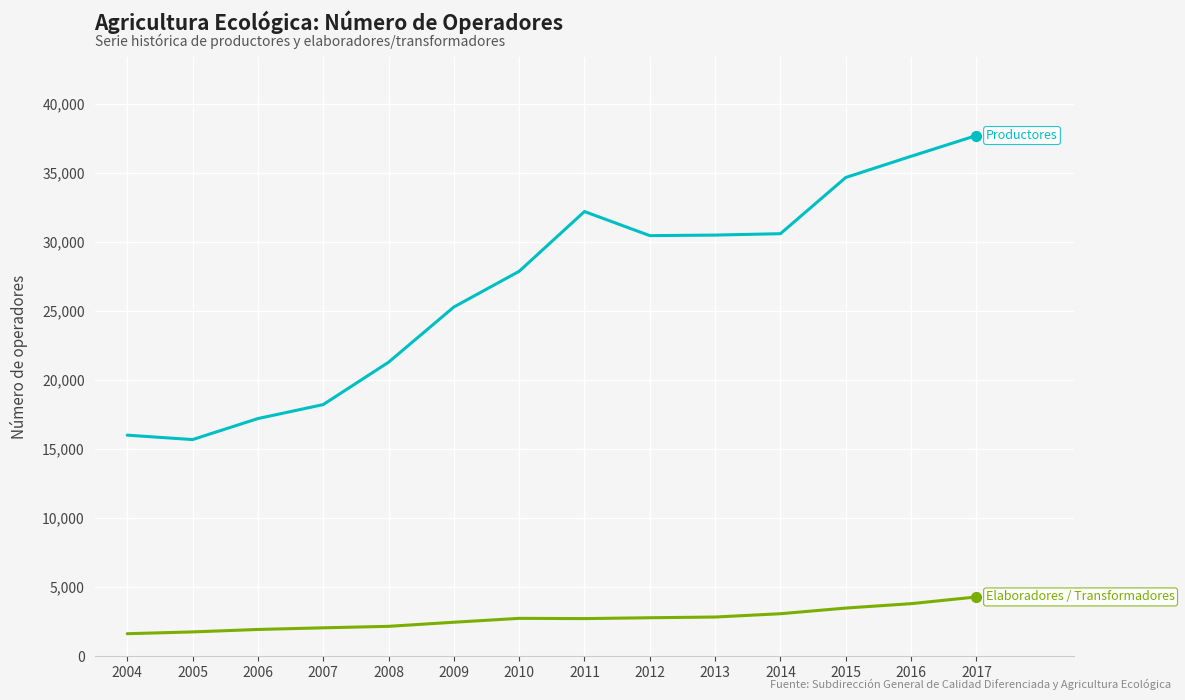

What is the total value across all series at 2006?

19156